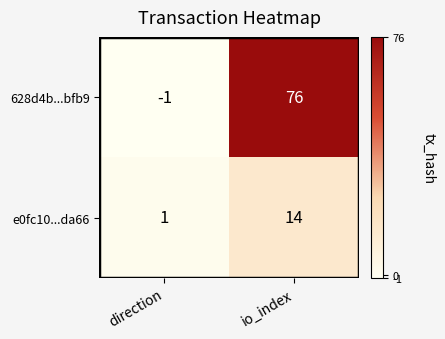

Is it true that 628d4b...bfb9 equals 76 at io_index?

True